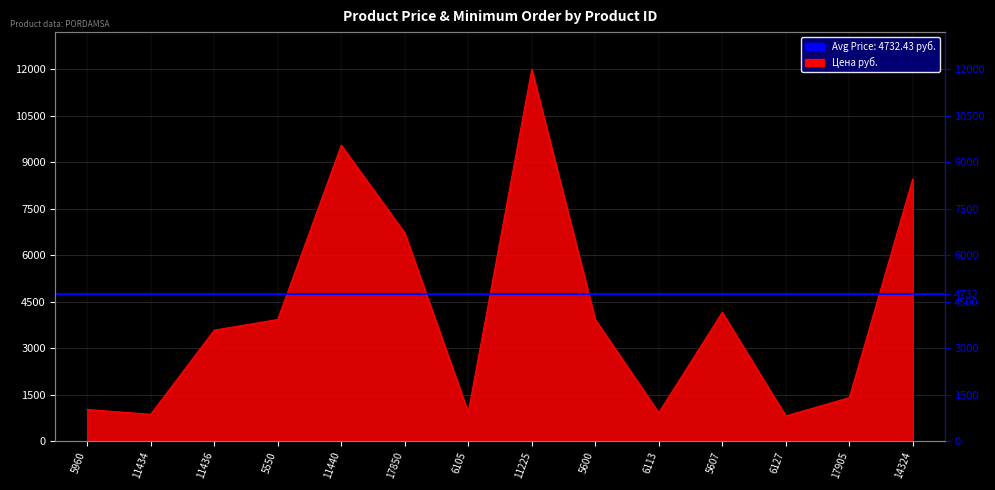

True or false: the data has more than 0 interior local peaks.

True